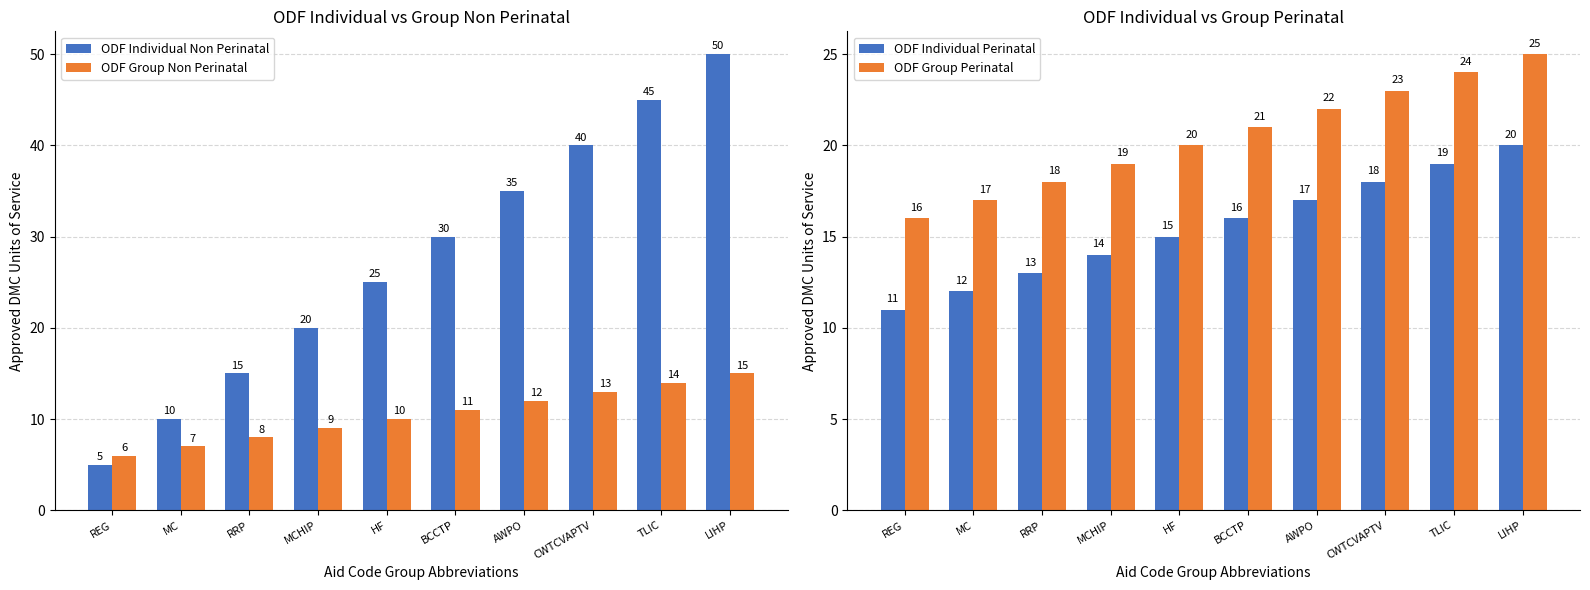

At HF, list the series in order from largest to smallest.

ODF Individual Non Perinatal, ODF Group Perinatal, ODF Individual Perinatal, ODF Group Non Perinatal